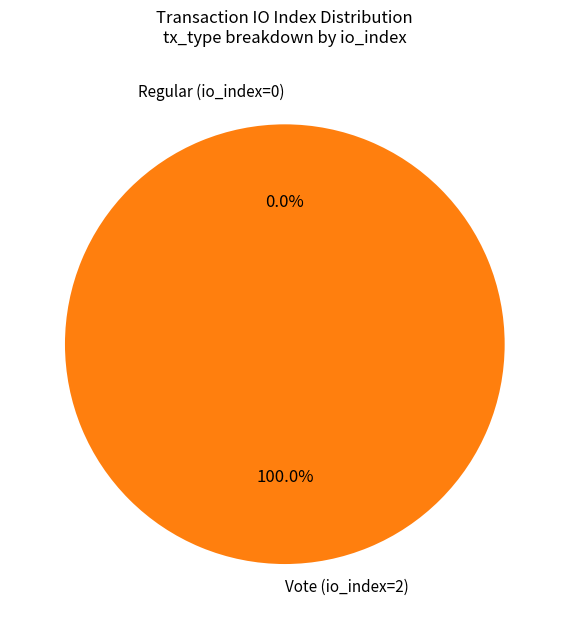

Count the number of slices in the pie.

2